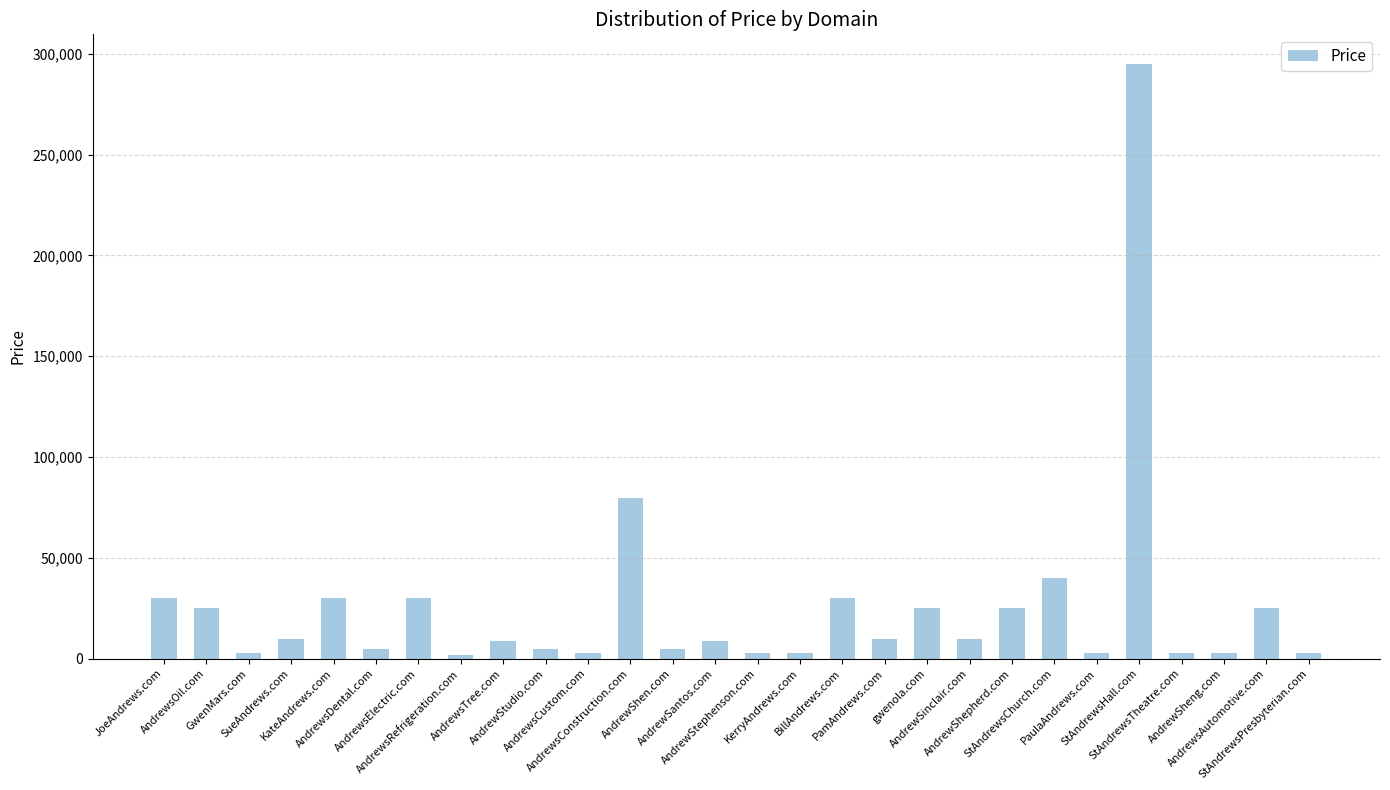

At which label is the value closest to 148388?

AndrewsConstruction.com